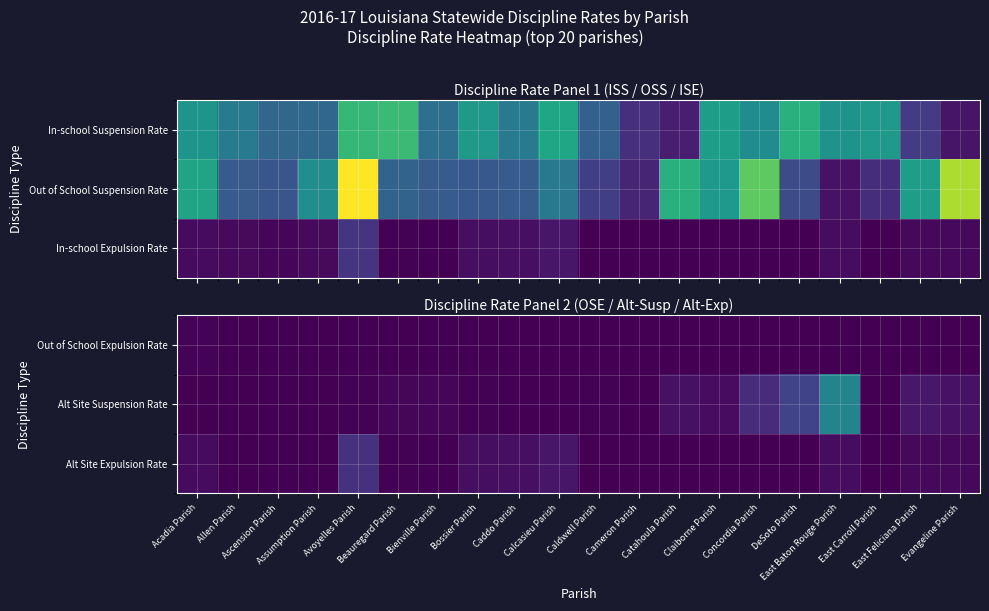

The value of Out of School Expulsion Rate at Caldwell Parish is -0.0. True or false?

False